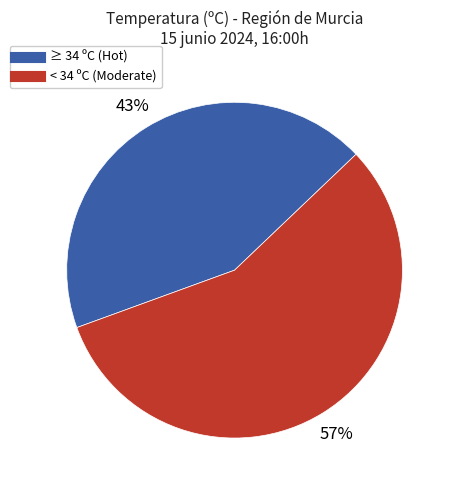

How many segments does this pie chart have?

2